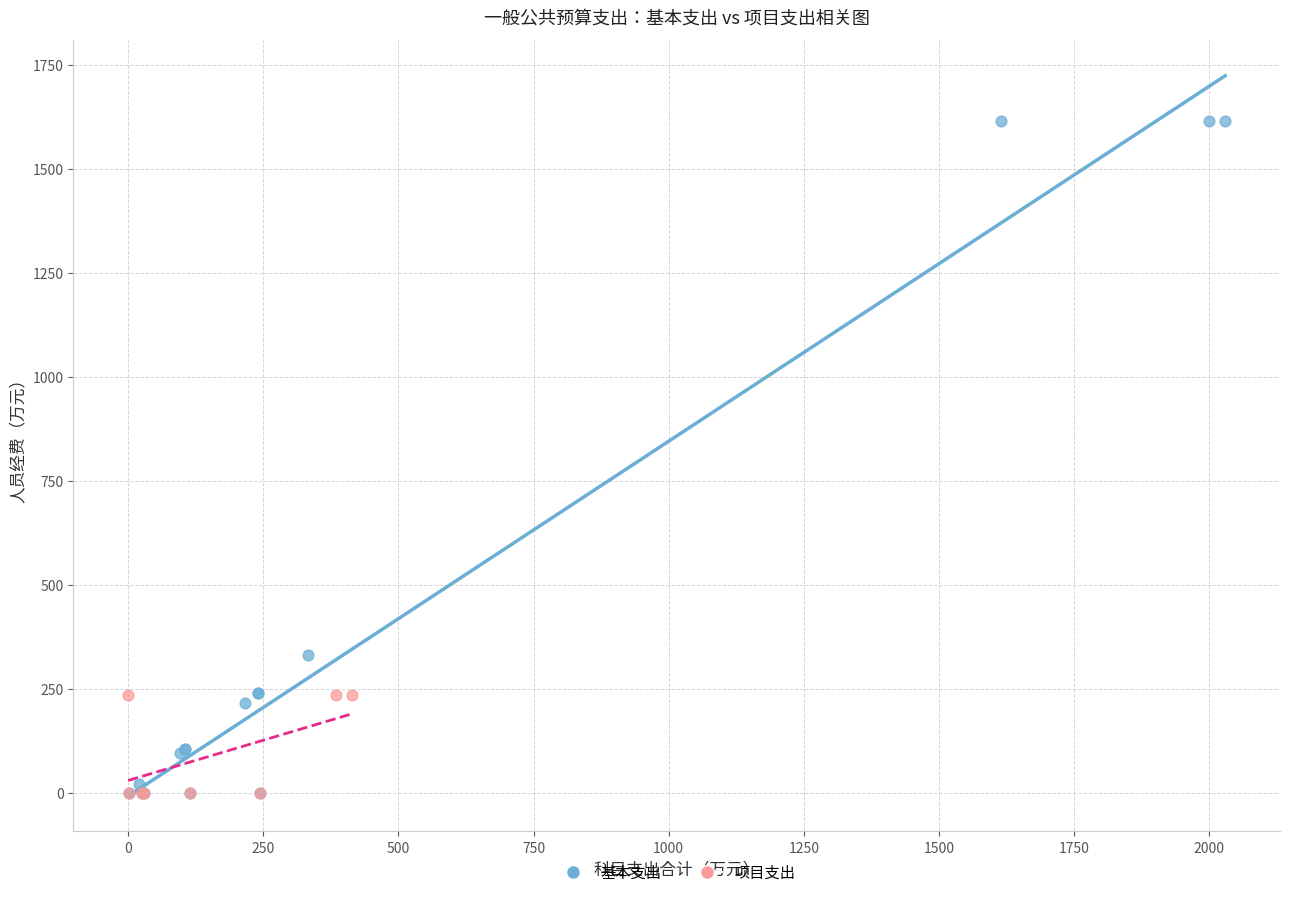

Which series contains the highest Y value?

基本支出